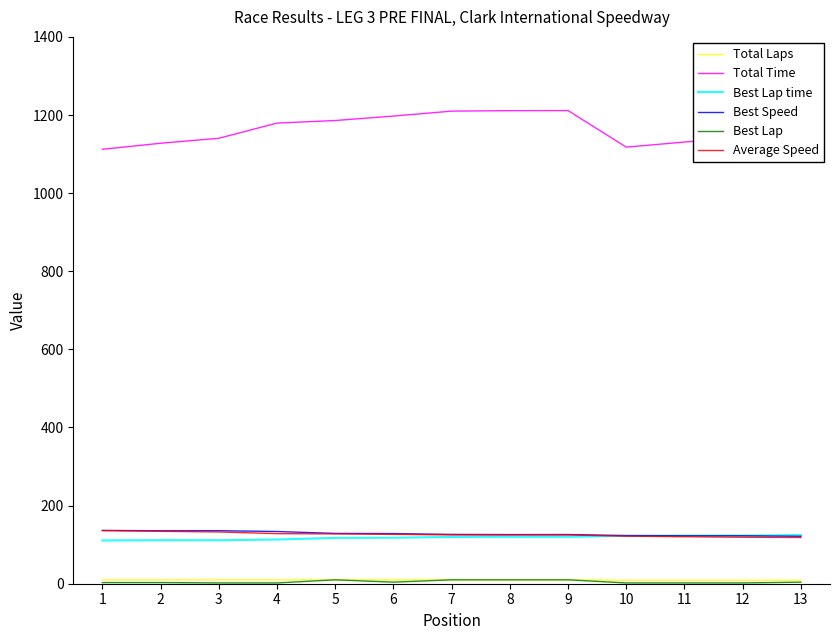

What is the total value across all series at 12?

1519.2